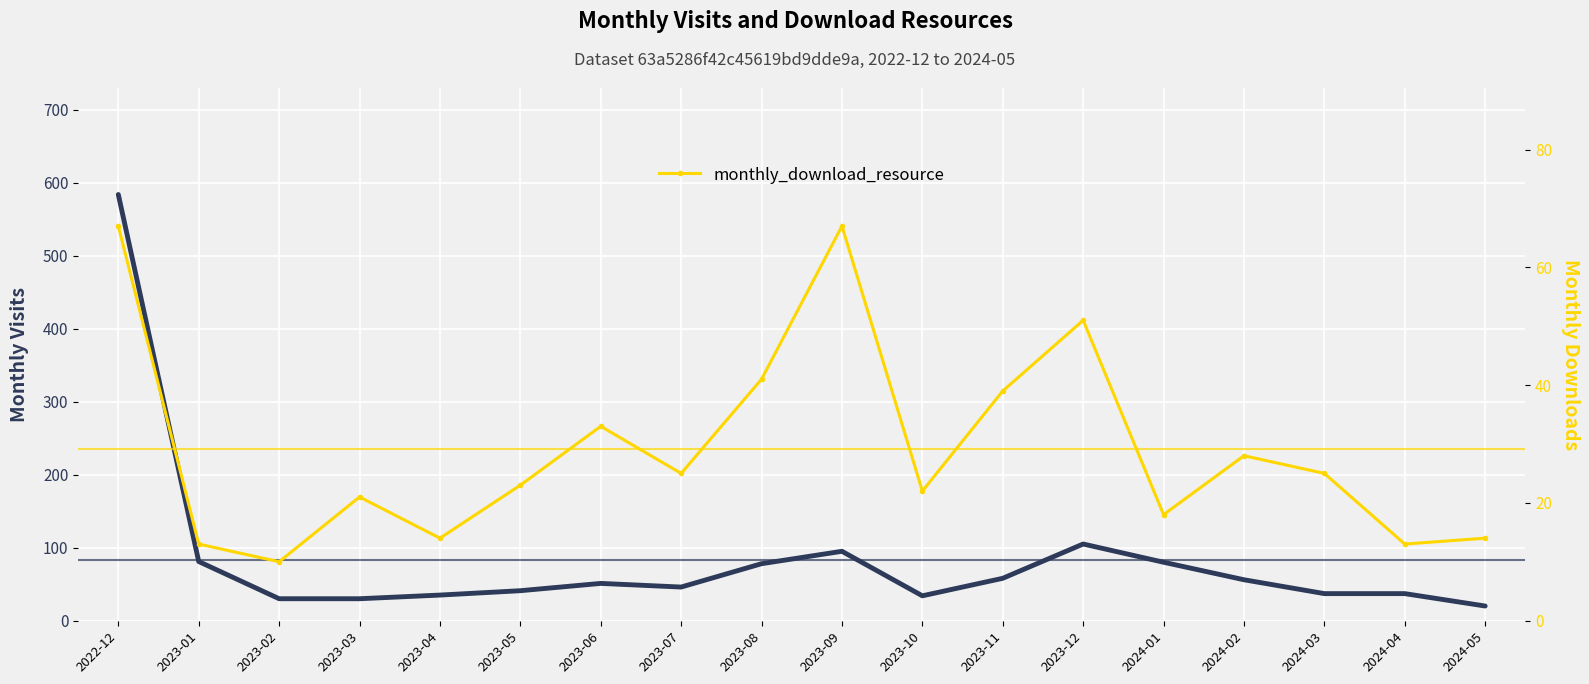

True or false: monthly_visit has more than 2 interior local peaks.

True